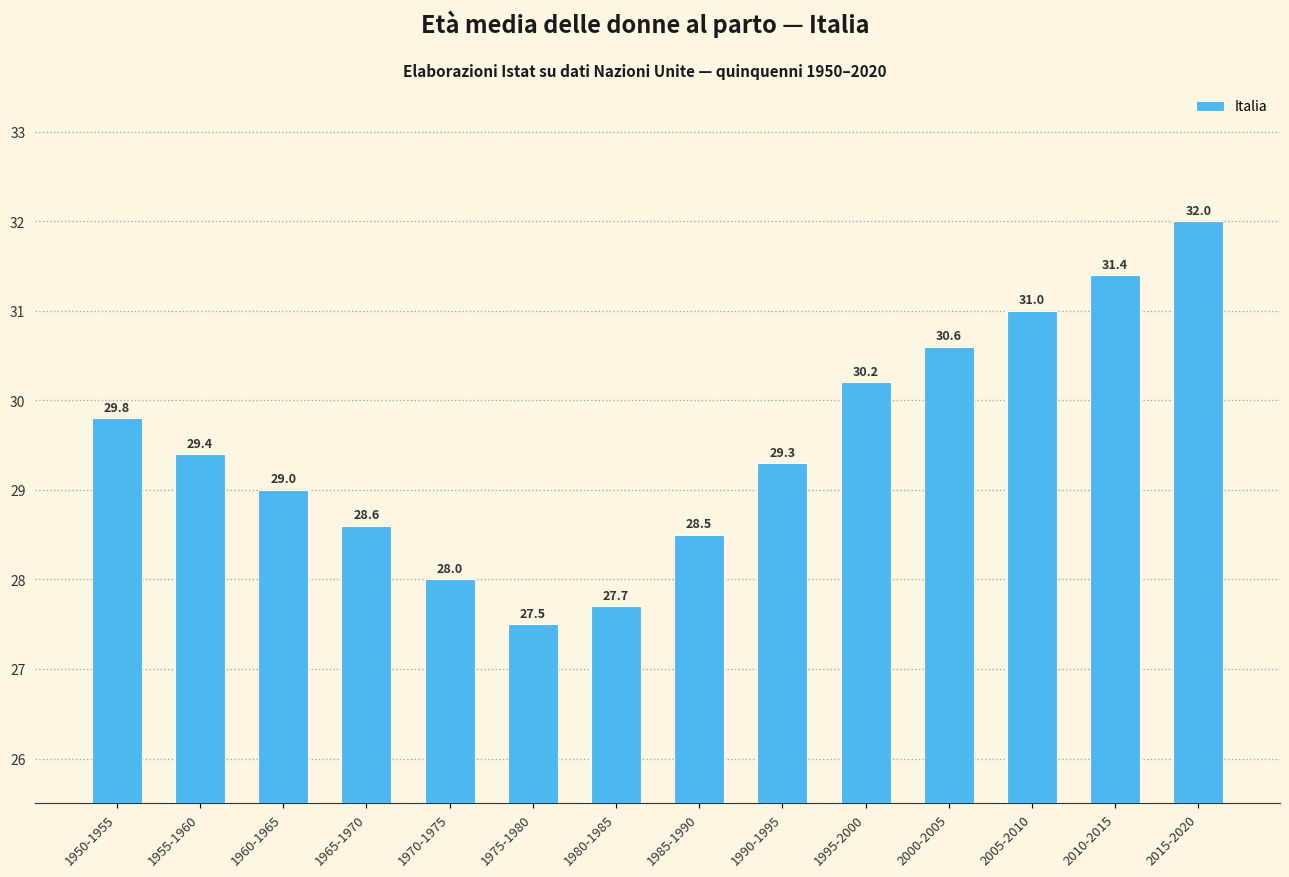

Rank the categories by value from lowest to highest.

1975-1980, 1980-1985, 1970-1975, 1985-1990, 1965-1970, 1960-1965, 1990-1995, 1955-1960, 1950-1955, 1995-2000, 2000-2005, 2005-2010, 2010-2015, 2015-2020